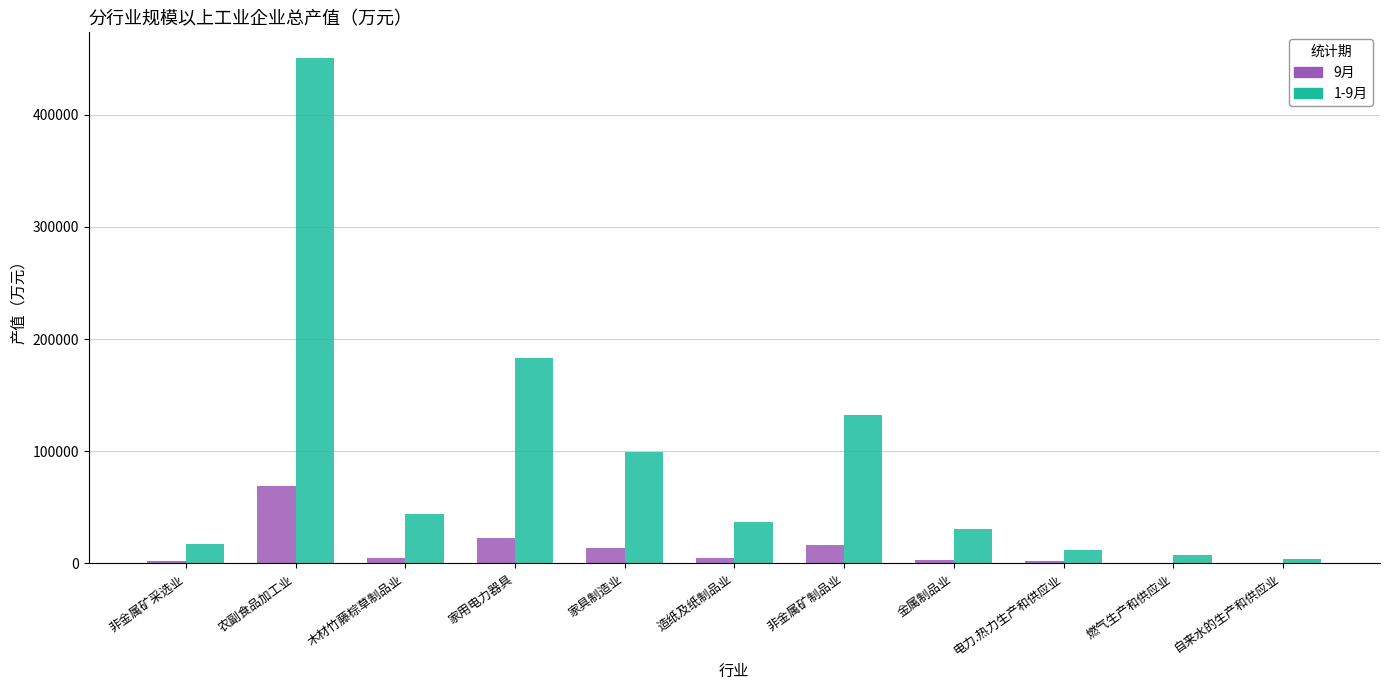

How many values in the 9月 series exceed 4532?

6